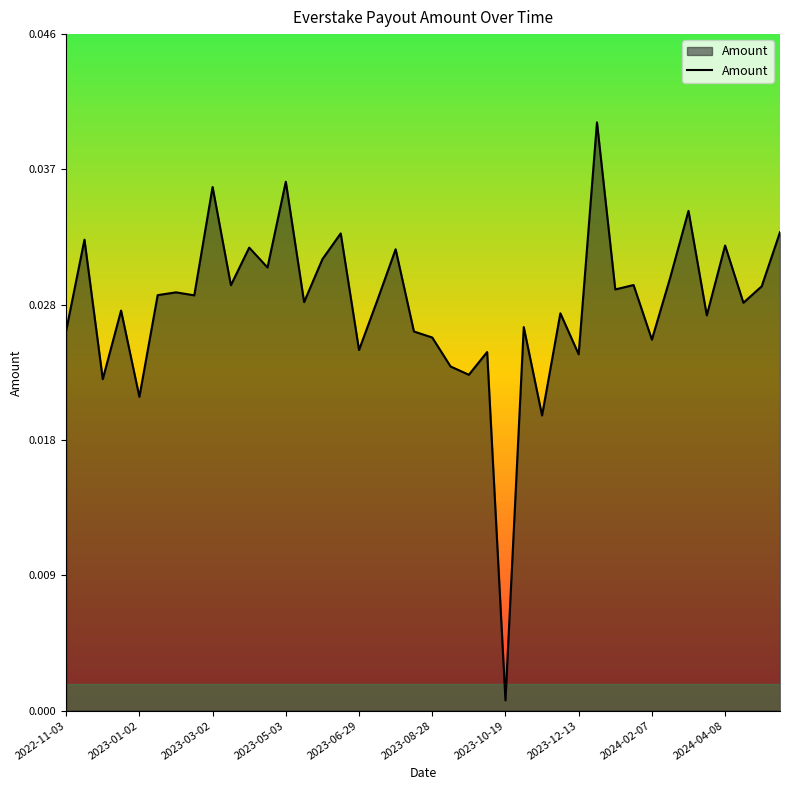

How many lines are shown in the chart?

1